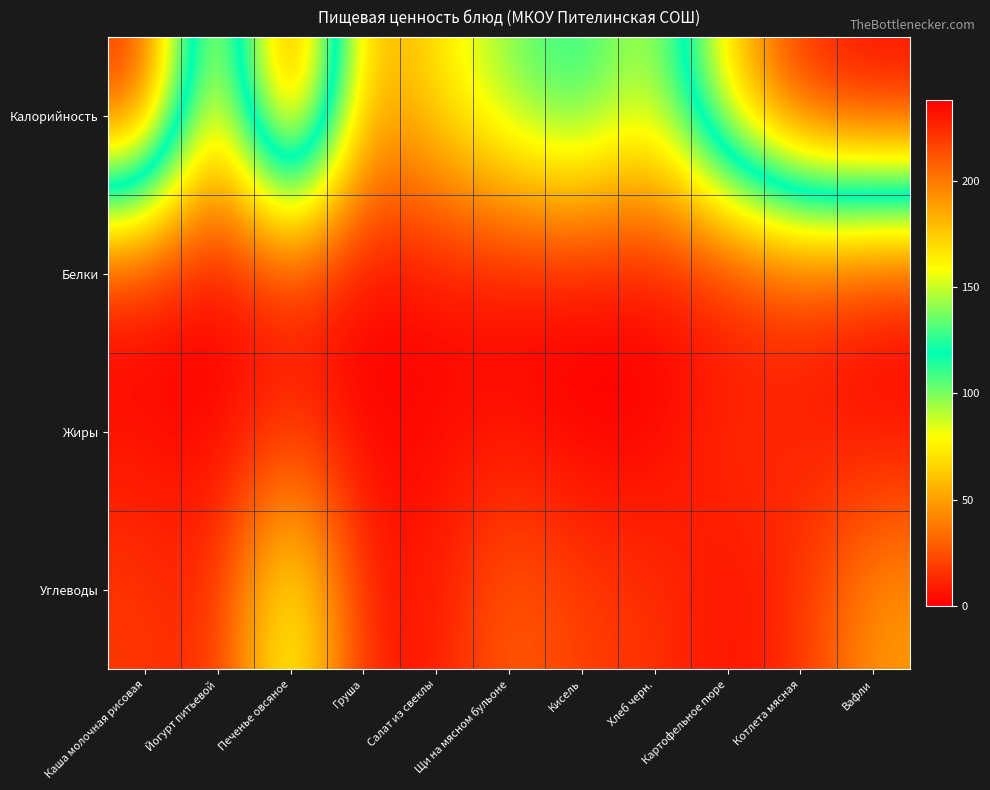

Rank the series by their maximum value, from highest to lowest.

Калорийность, Углеводы, Жиры, Белки